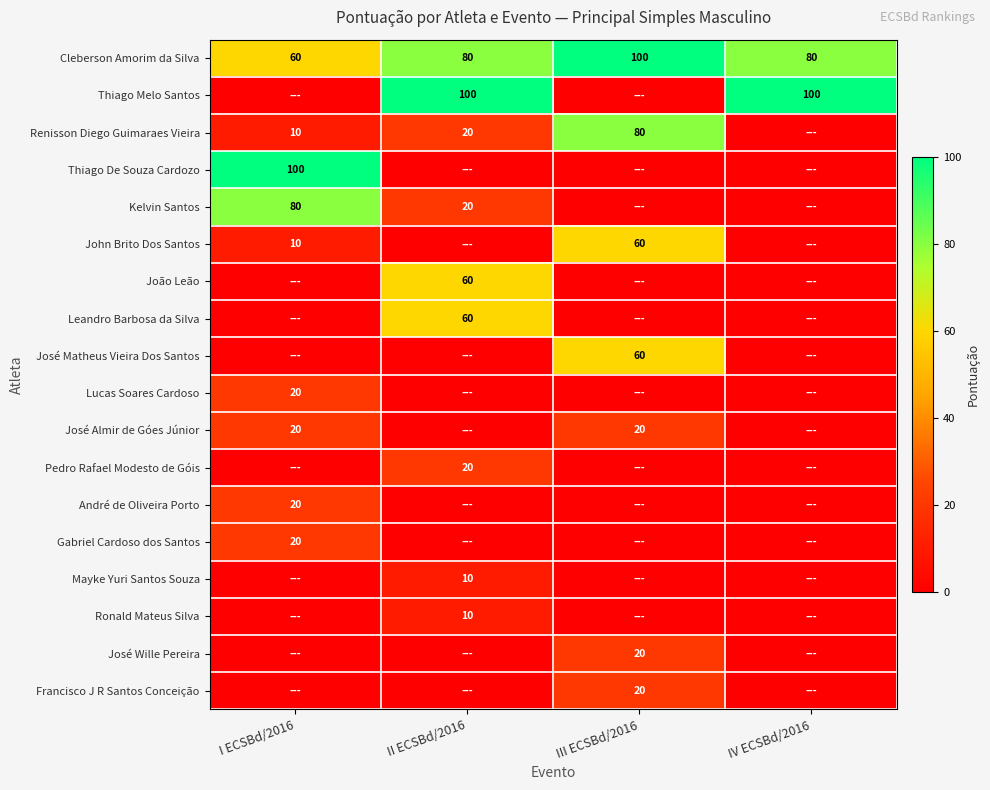

Count the Cleberson Amorim da Silva values in the range 80 to 100.

3